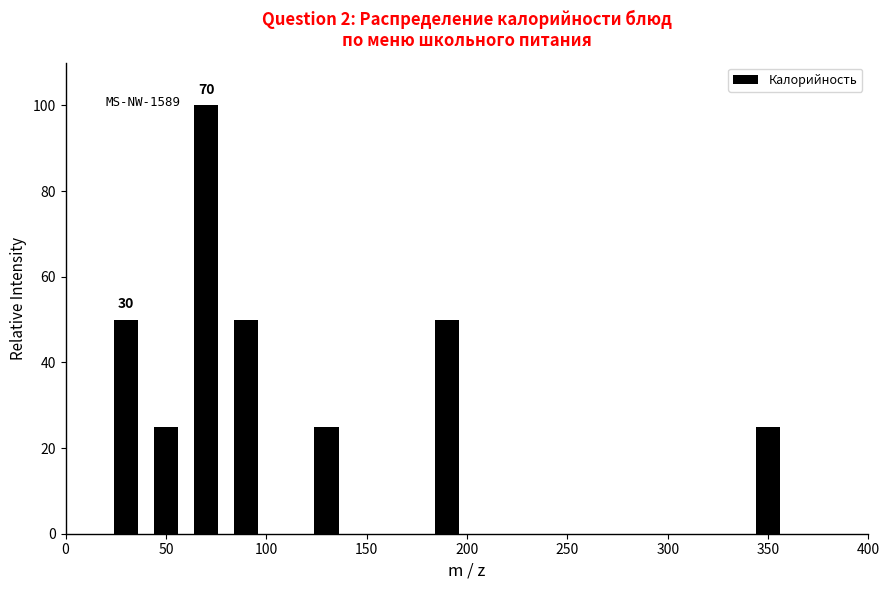

Which range on the x-axis has the tallest bar?

60 to 80